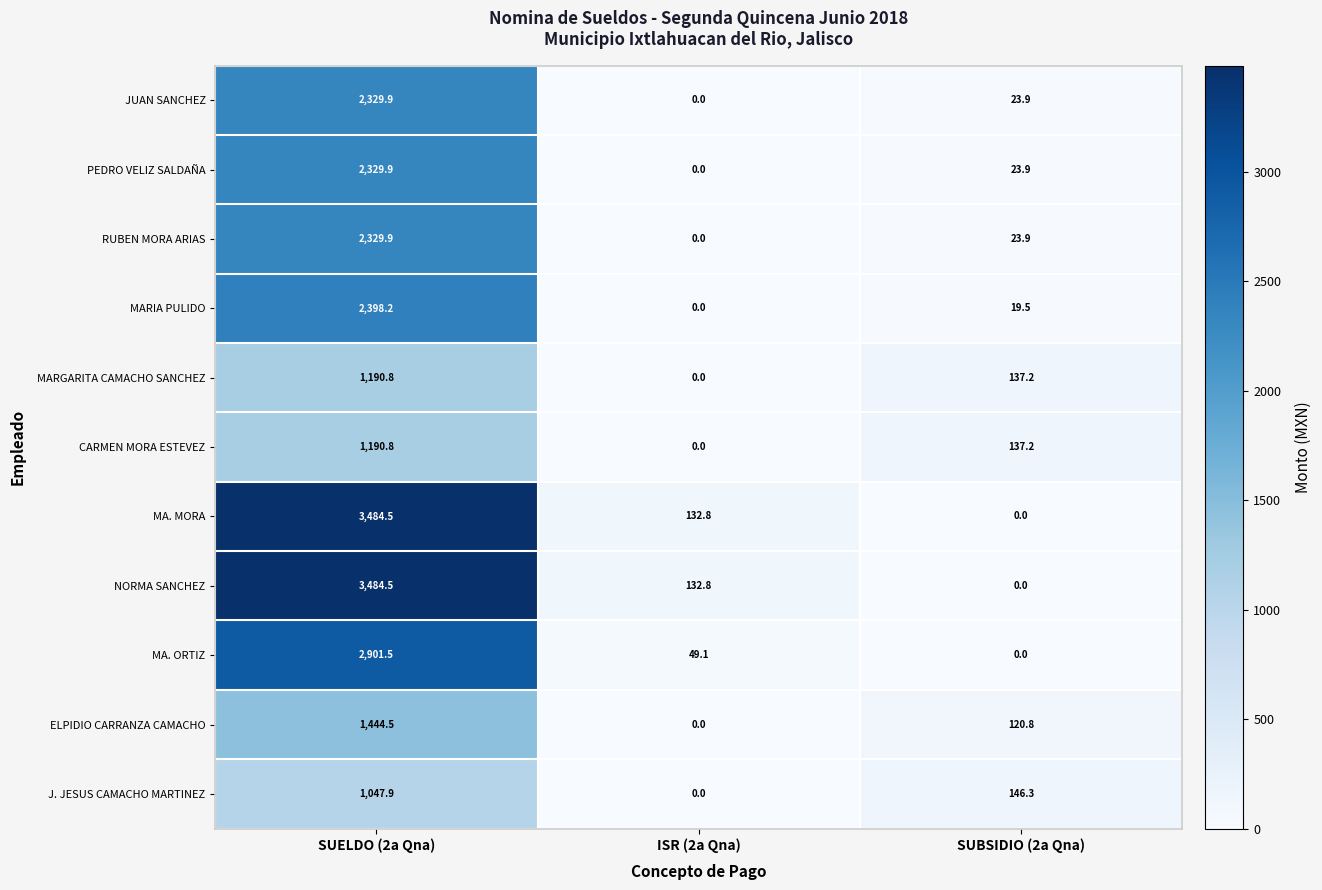

The value of J. JESUS CAMACHO MARTINEZ at ISR (2a Qna) is 648.2. True or false?

False